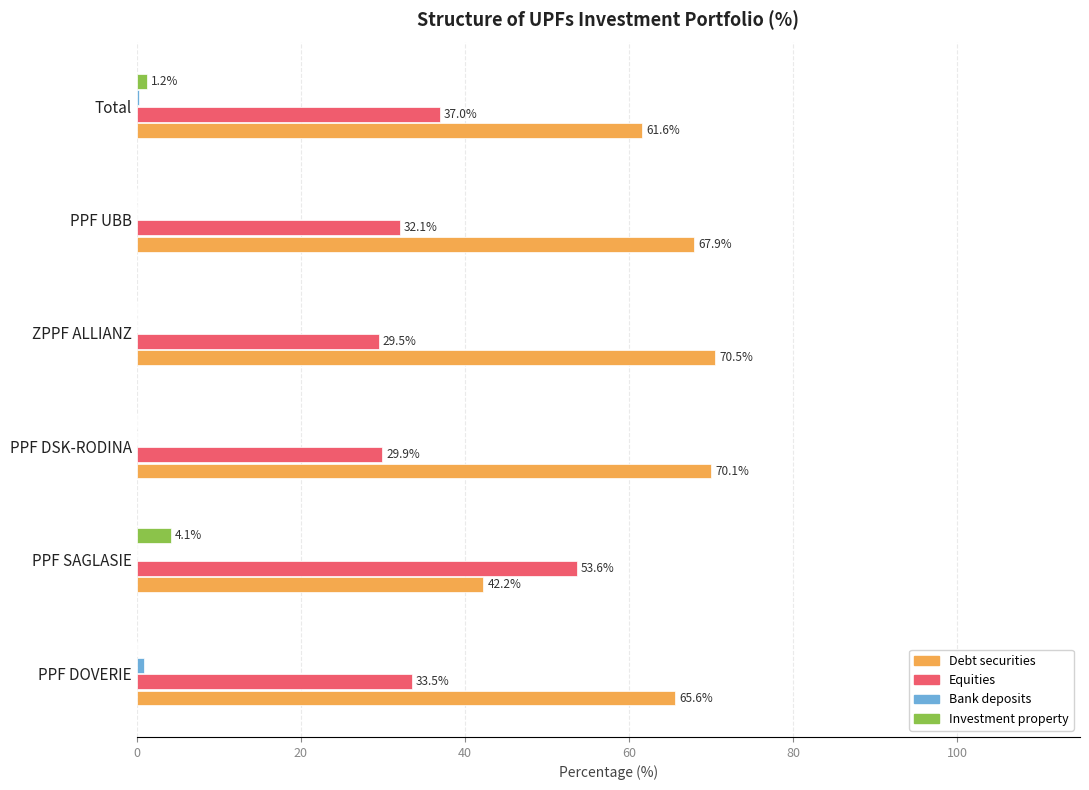

The Debt securities series shows 28.1 at Total. True or false?

False